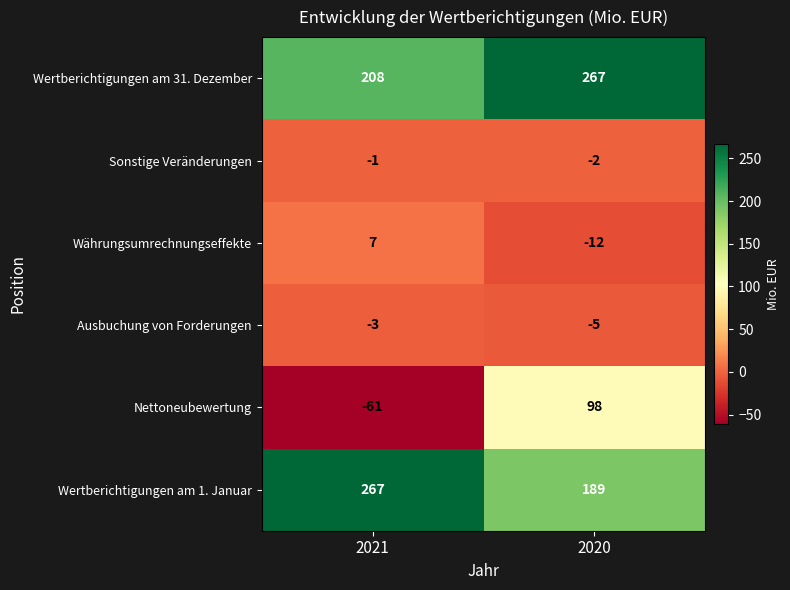

What is the sum of the Währungsumrechnungseffekte values at 2021 and 2020?

-5